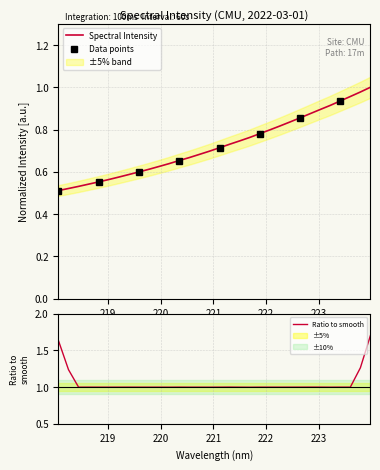

What is the highest value of the Ratio to smooth series?

1.7